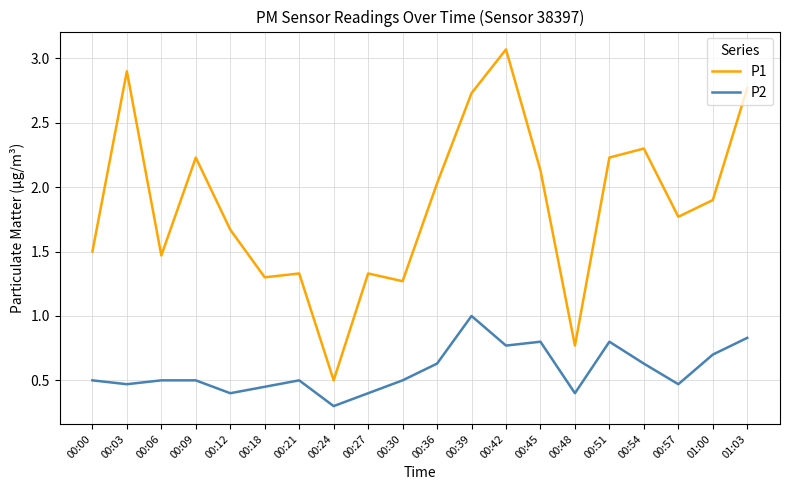

What value does the P1 series have at 01:03?

2.8